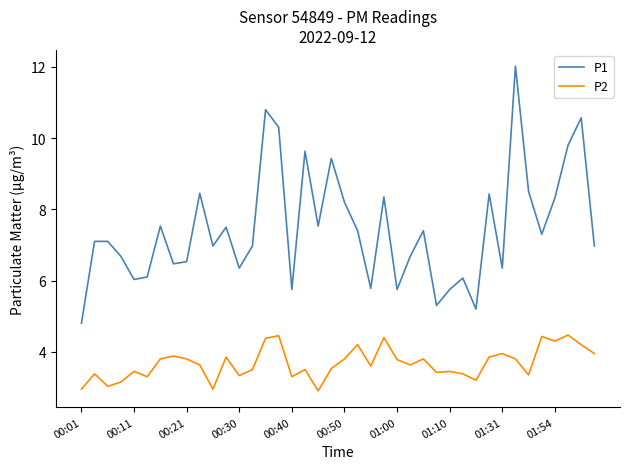

What is the sum of all P1 values?

298.2